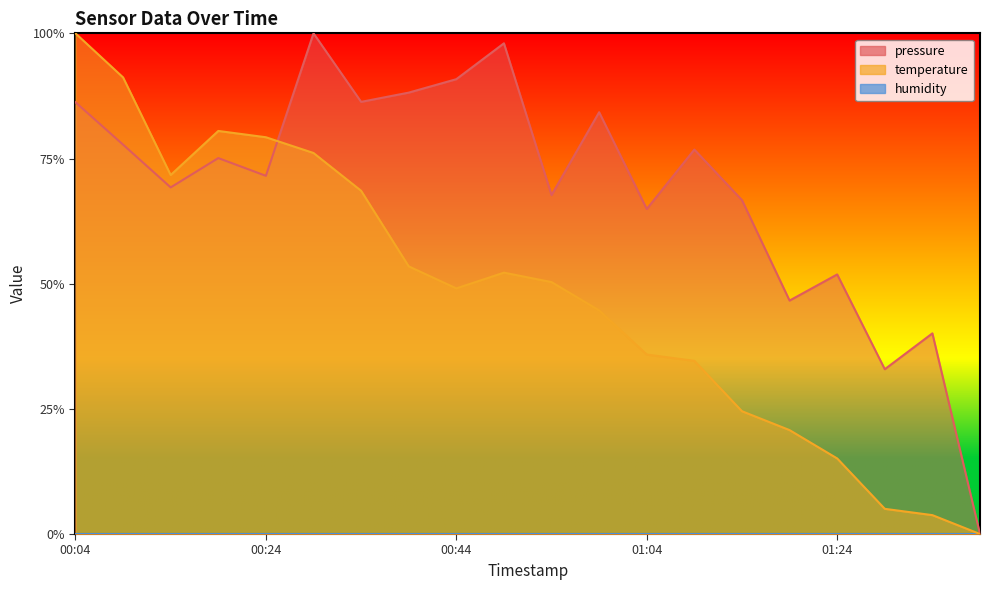

At which category is the sum across all series the highest?

00:04